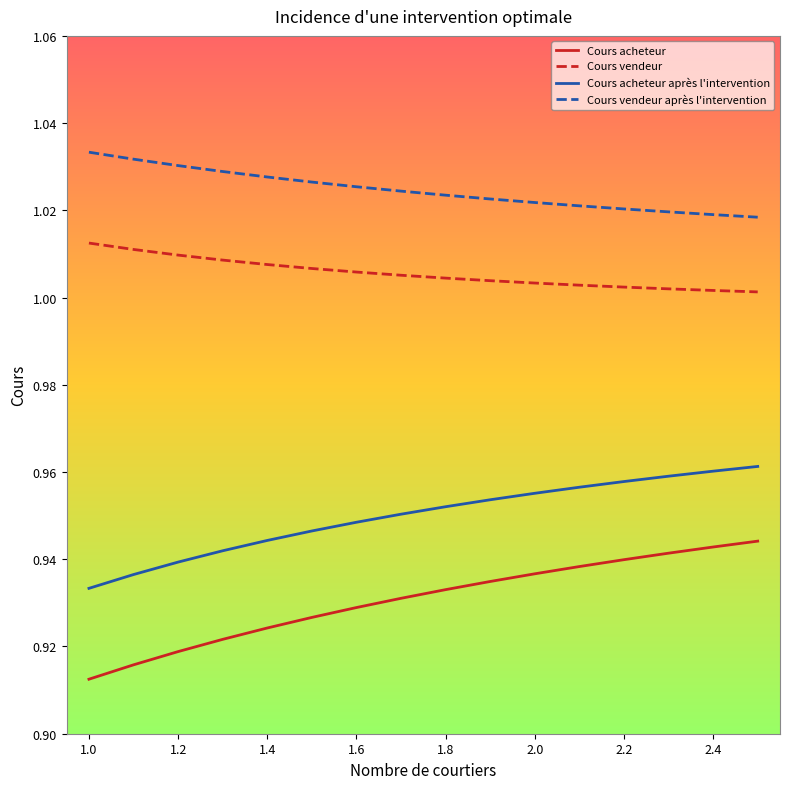

Which series has the largest total across all categories?

Cours vendeur après l'intervention